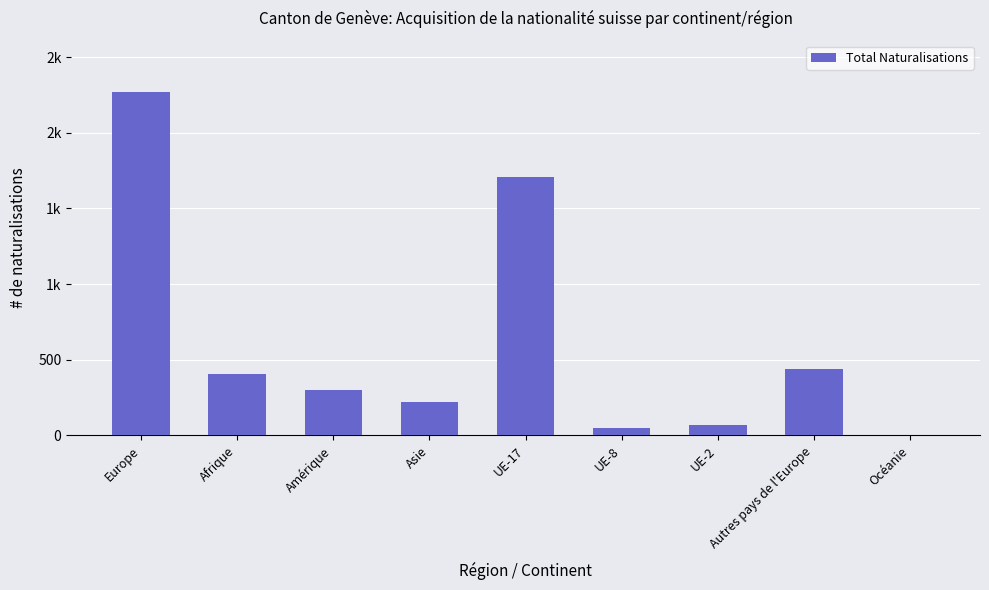

Are the bars horizontal?

No